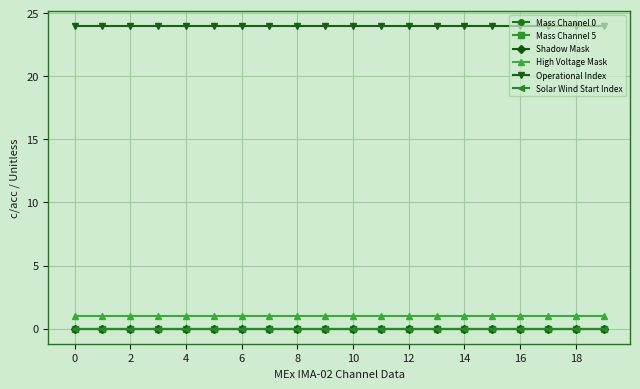

True or false: Operational Index and Solar Wind Start Index cross at least once.

False